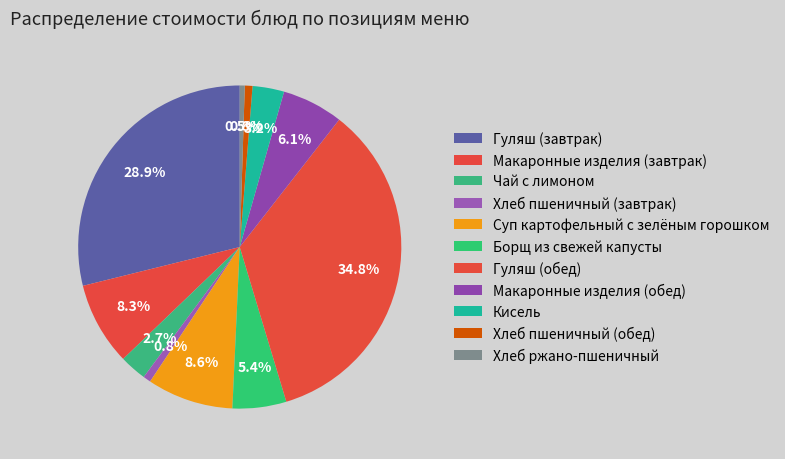

Count the number of slices in the pie.

11